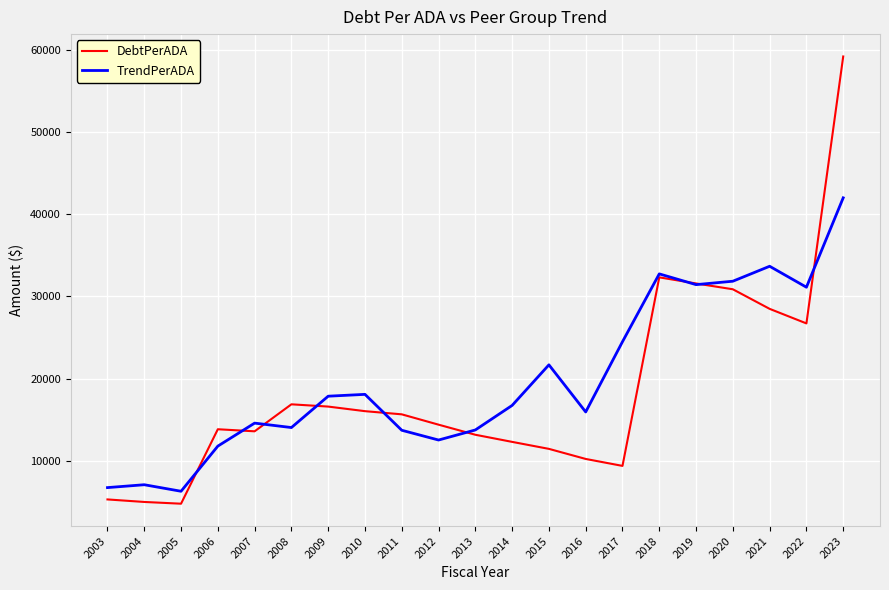

List the series in order of their peak value, lowest first.

TrendPerADA, DebtPerADA